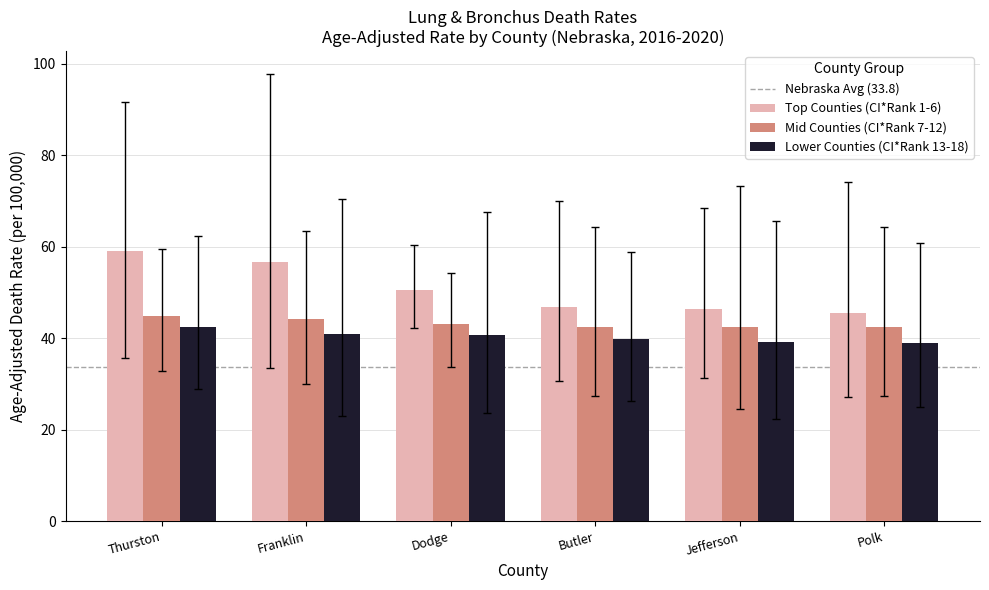

Which series has the largest total across all categories?

Top Counties (CI*Rank 1-6)